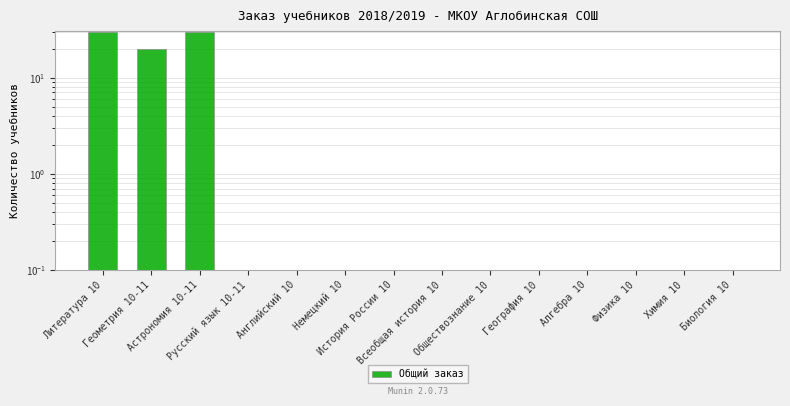

What is the difference between the maximum and second lowest values?

30